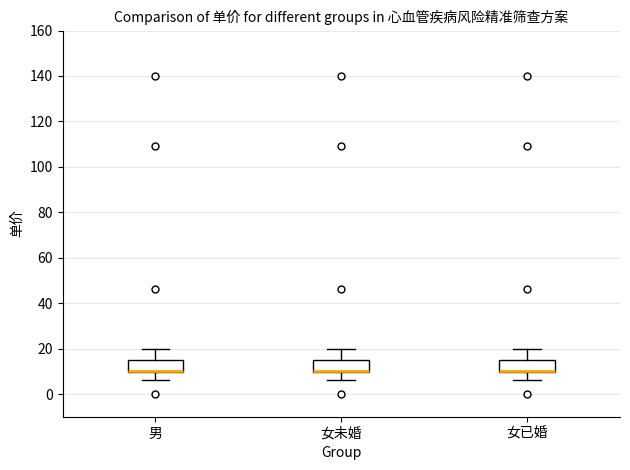

Where does the upper whisker of the box for 男 end on the y-axis? The values are not printed on the chart, so give them approximately, as read against the axis.

20